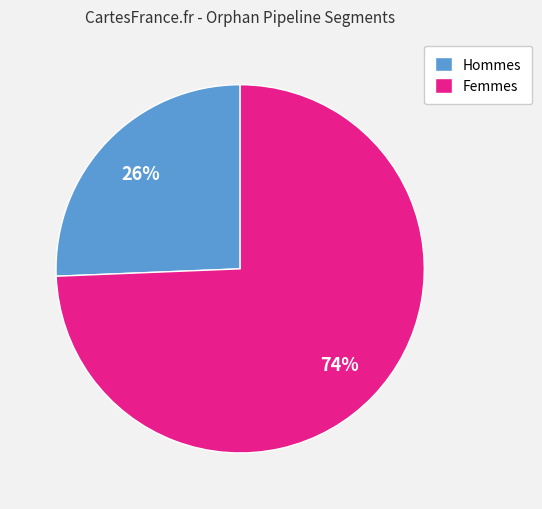

Combined, do Femmes and Hommes account for over 50%?

Yes